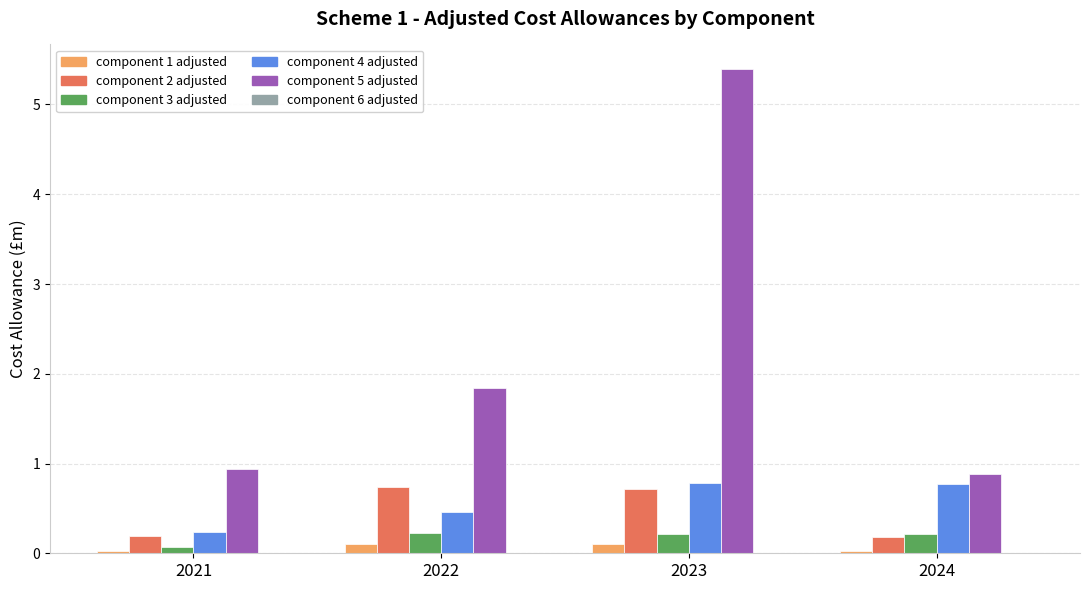

What is the difference between the maximum and minimum values in the component 5 adjusted series?

4.5